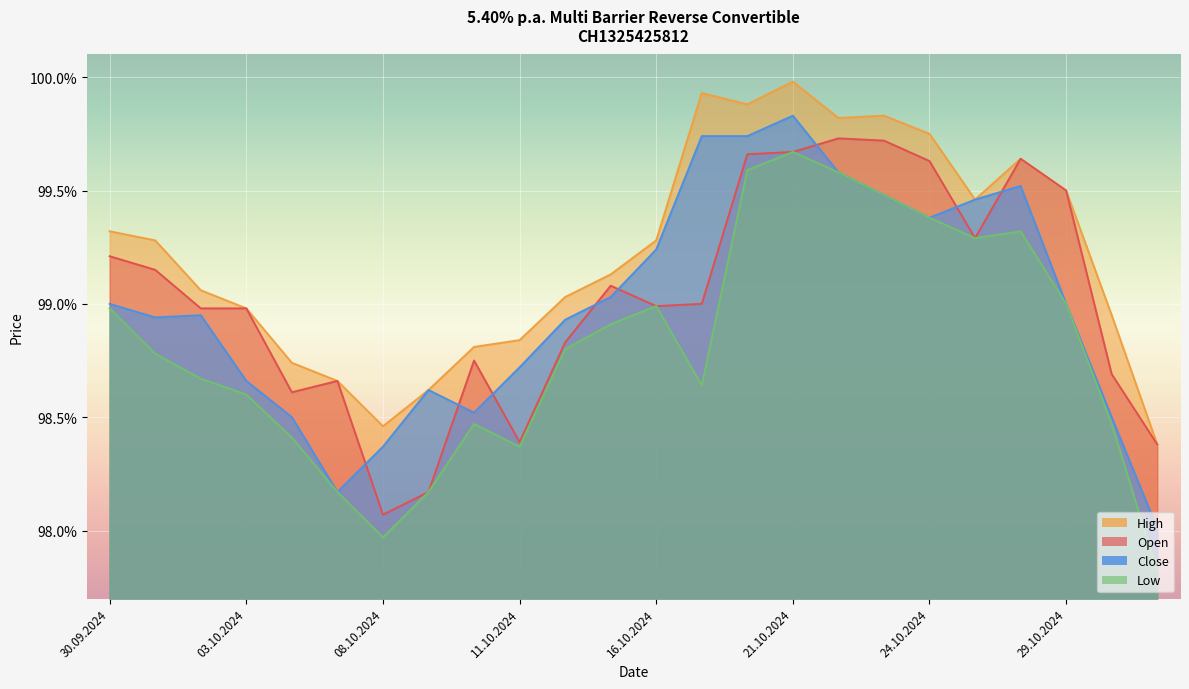

True or false: Open and High intersect in this chart.

False